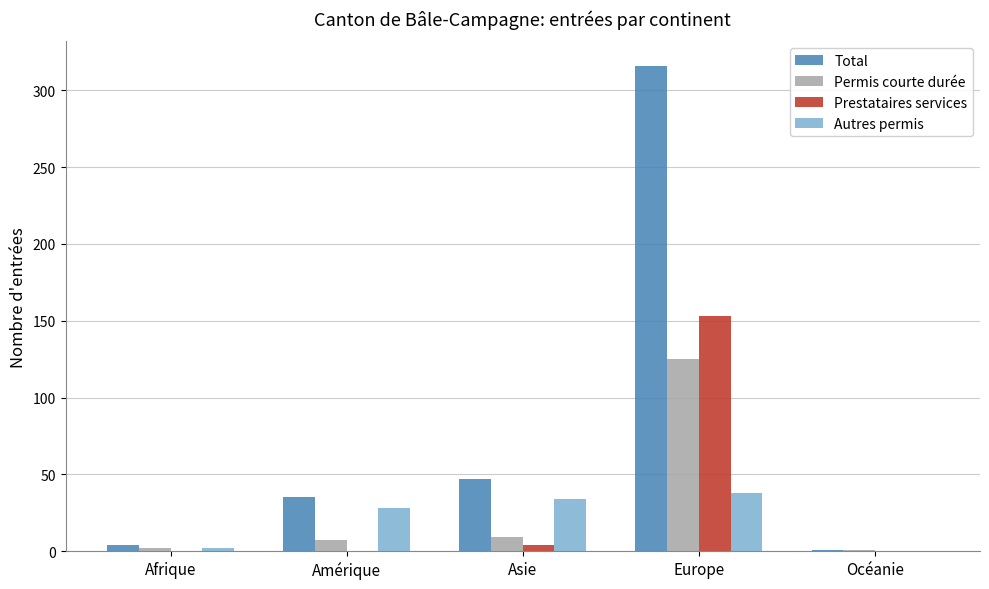

What is the highest value of the Prestataires services series?

153